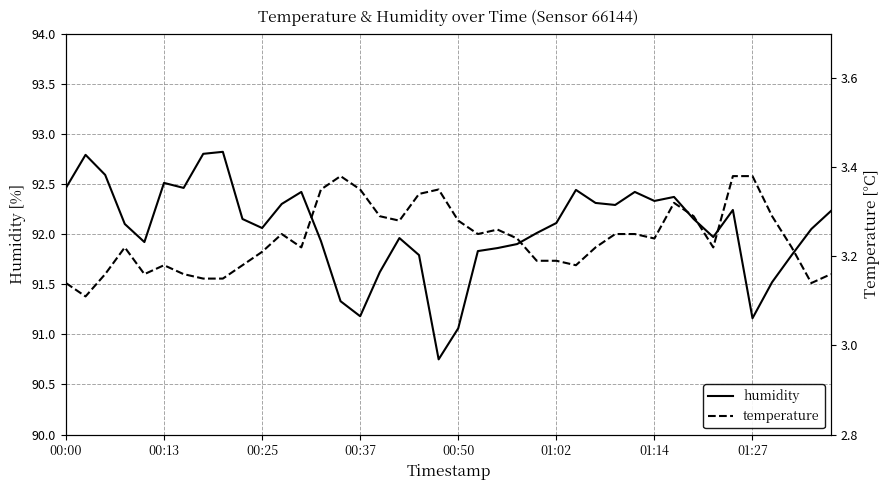

The humidity series shows 91.8 at 21. True or false?

True